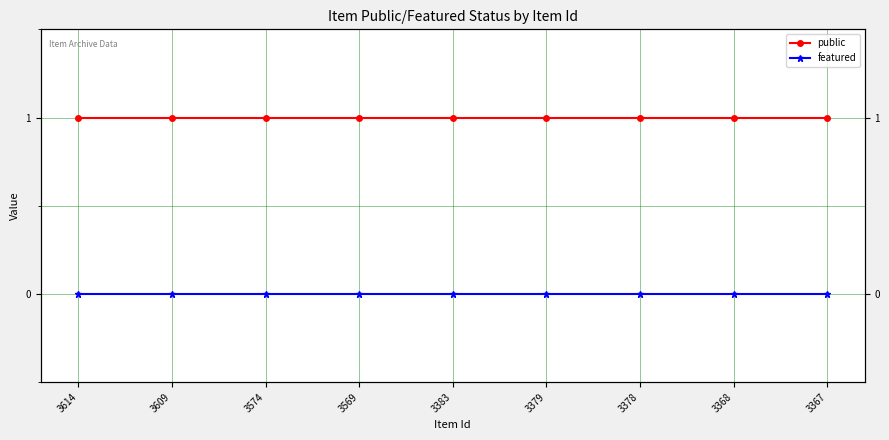

Reading right to left, list all the values displayed in this chart.

public: 1	1	1	1	1	1	1	1	1
featured: 0	0	0	0	0	0	0	0	0